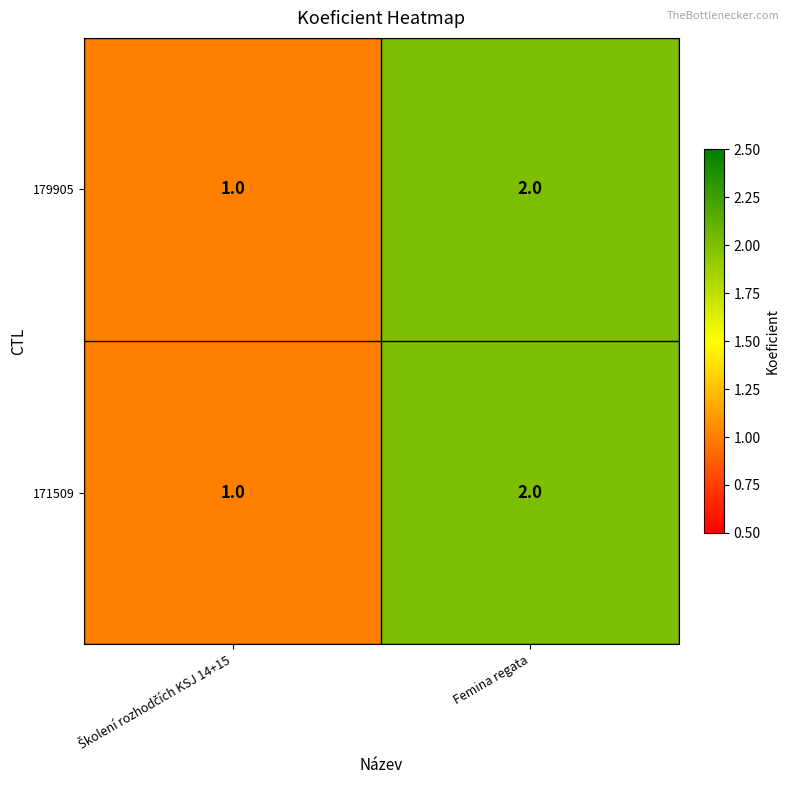

What is the sum of all 171509 values?

3